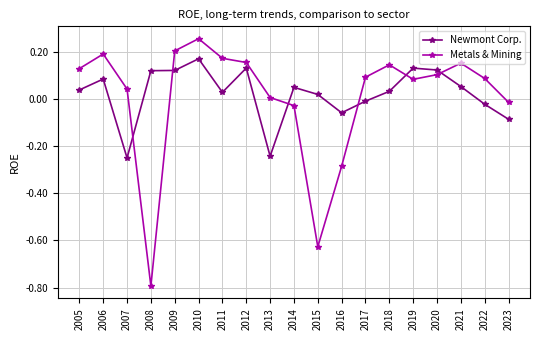

How many data points in Metals & Mining are less than 0?

5